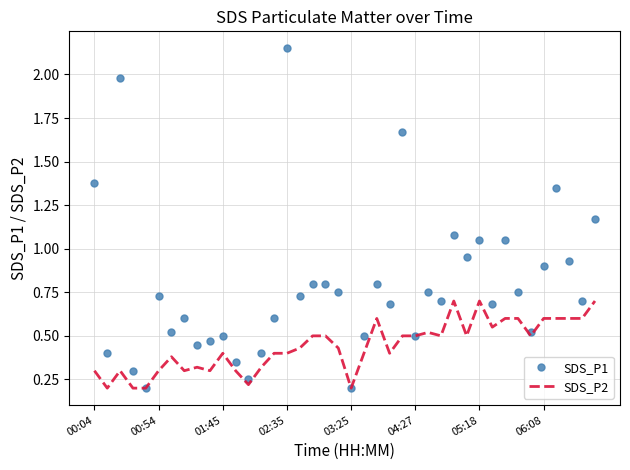

Rank the series by their maximum value, from lowest to highest.

SDS_P2, SDS_P1